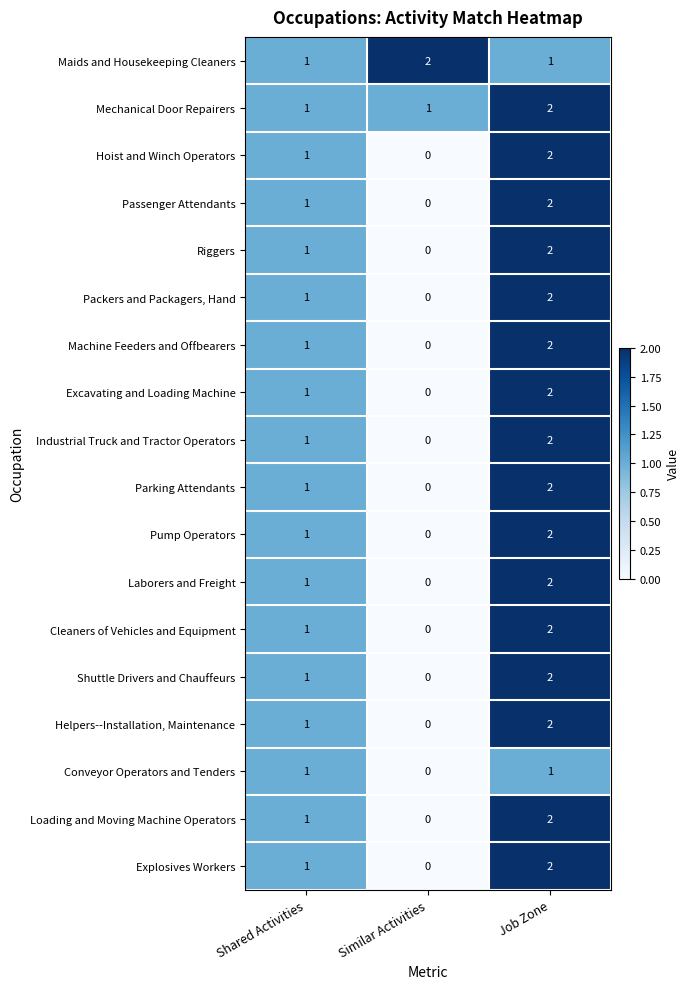

What is the sum of all Laborers and Freight values?

3